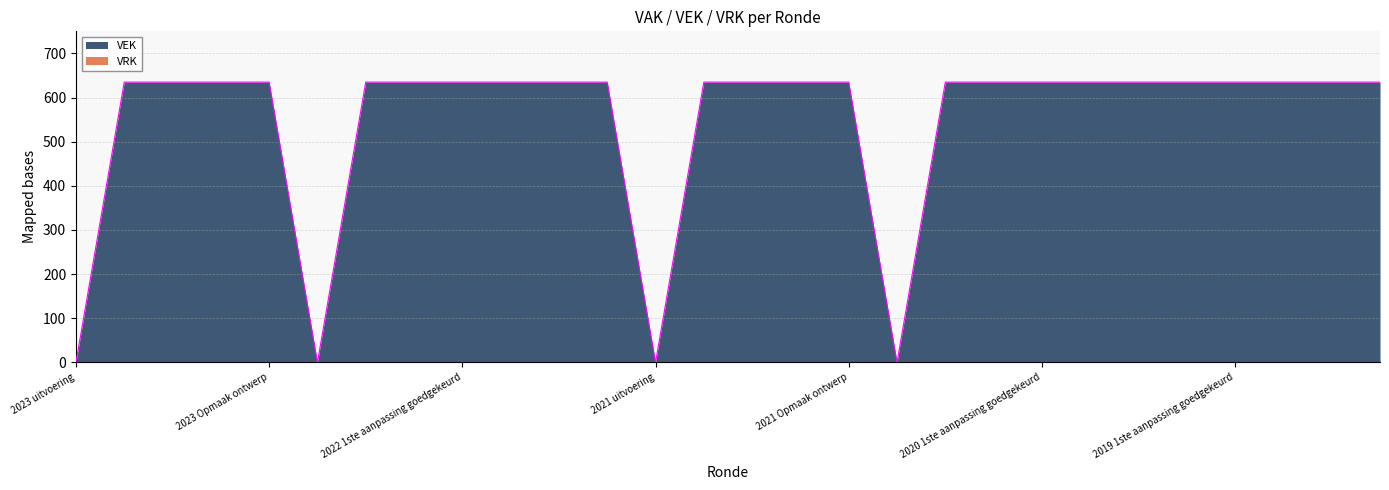

The value at 2020 1ste aanpassing goedgekeurd is 635. True or false?

True